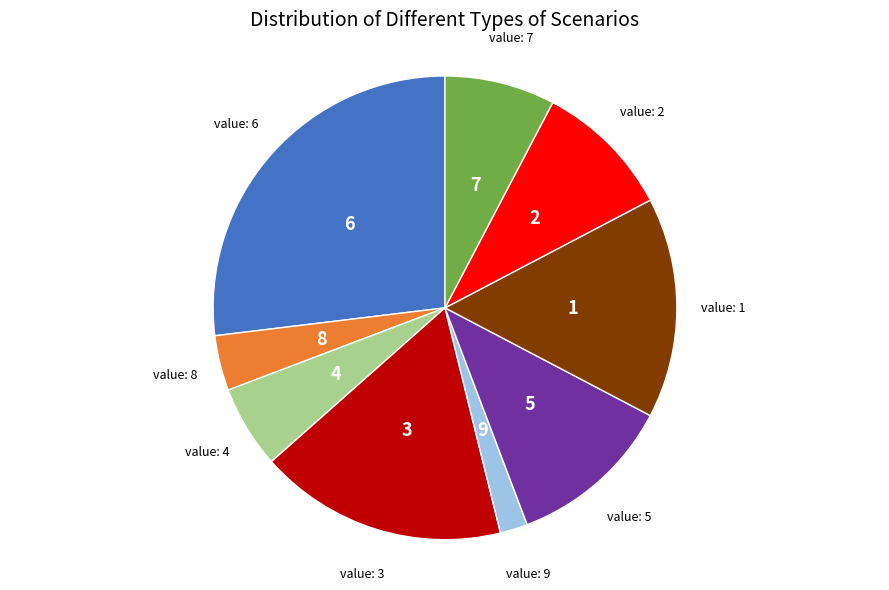

Count the number of slices in the pie.

9